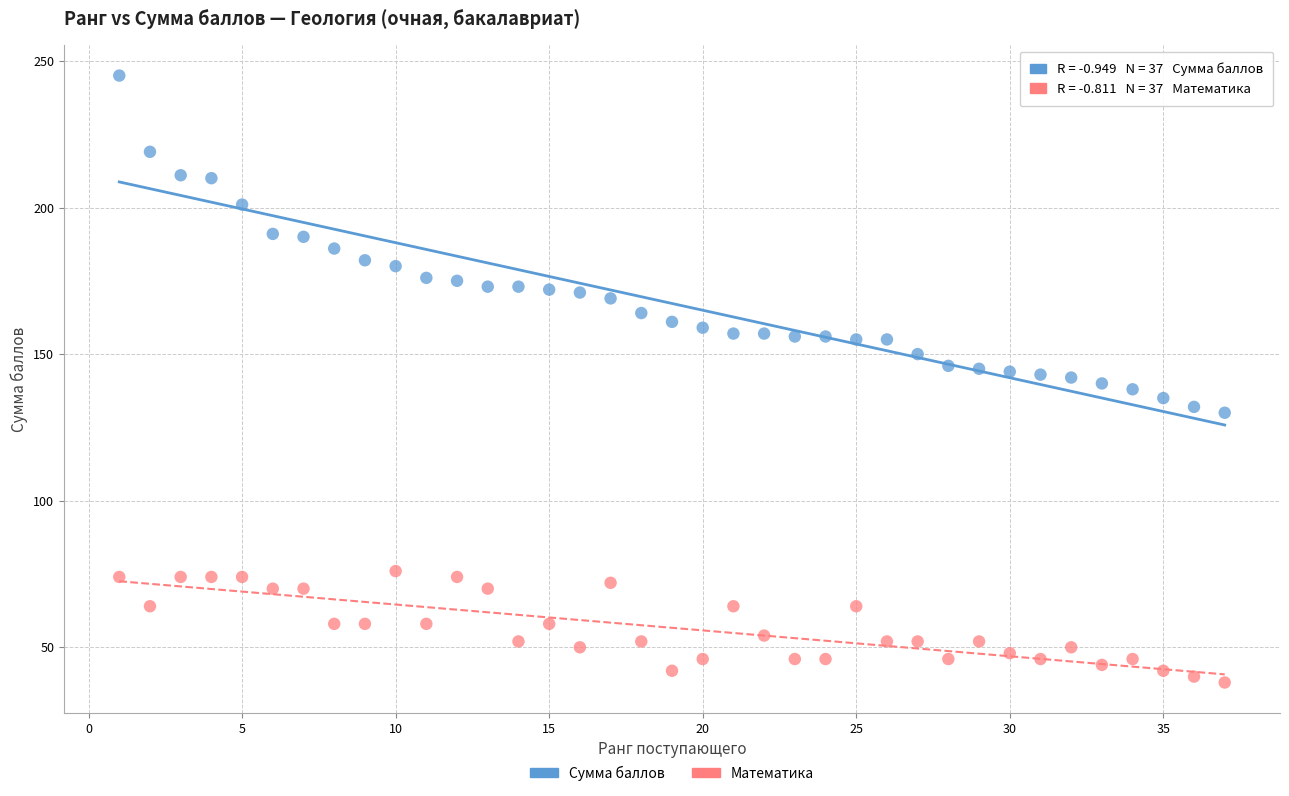

Across all data points, what is the range of X values (max minus min)?

36